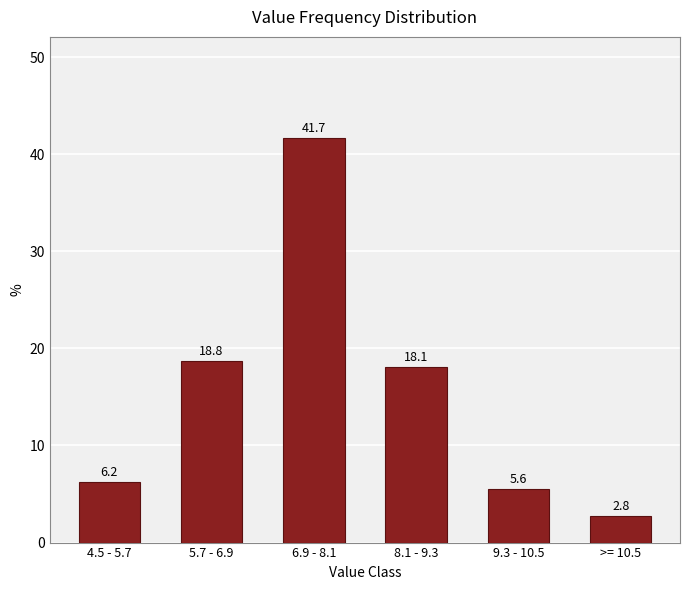

True or false: the data shows 18.8 at 5.7 - 6.9.

True